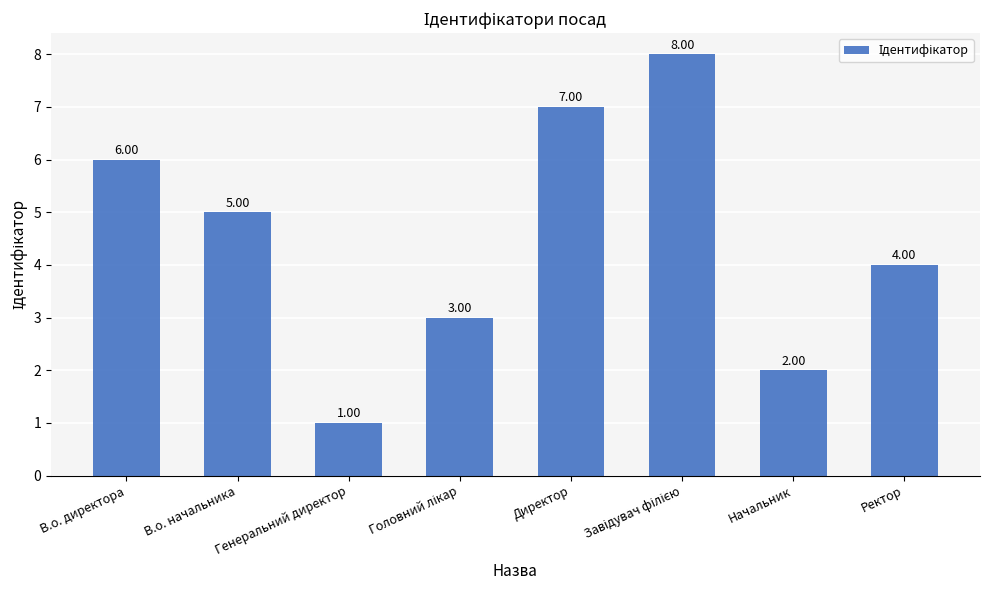

Approximately how many times larger is the value at Директор compared to В.о. директора?

1.2